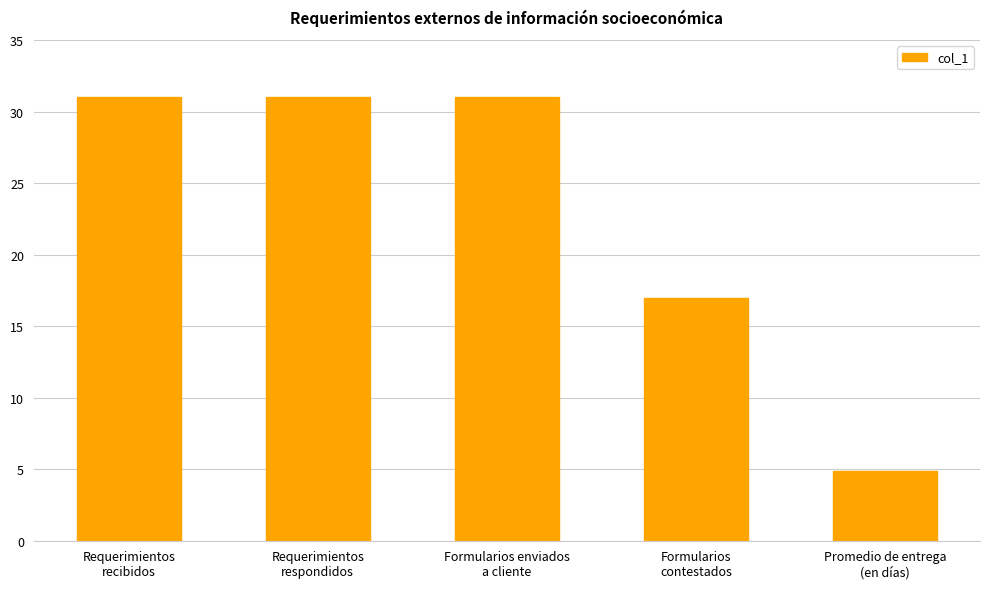

How many categories are shown in the chart?

5